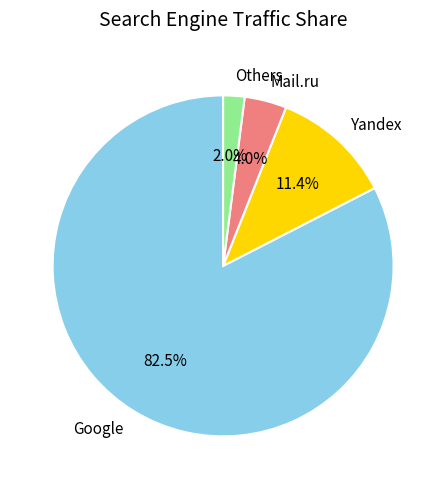

Count the number of slices in the pie.

4